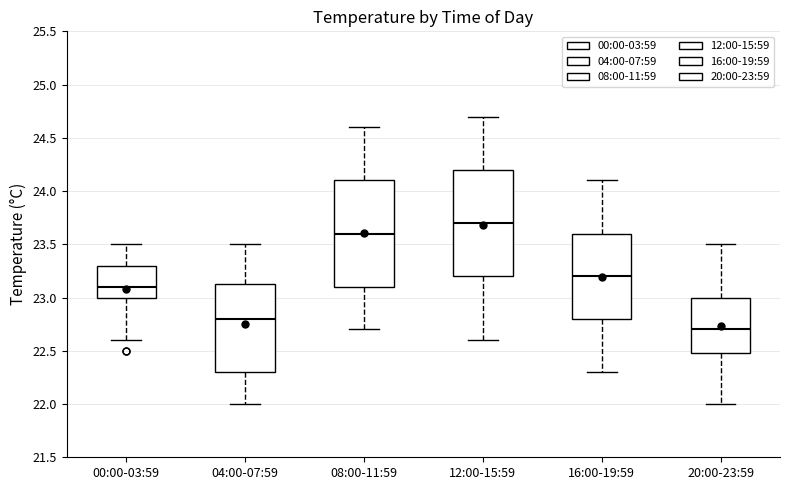

Reading left to right, transcribe this box plot: for each box, give where its median line is, the range the box spans, and where its two whiskers end, as read against the y-axis. The values are not printed on the chart, so give them approximately, as read against the axis.

00:00-03:59: median 23.10, box 23.00 to 23.30, whiskers 22.60 to 23.50
04:00-07:59: median 22.80, box 22.30 to 23.15, whiskers 22.00 to 23.50
08:00-11:59: median 23.60, box 23.10 to 24.10, whiskers 22.70 to 24.60
12:00-15:59: median 23.70, box 23.20 to 24.20, whiskers 22.60 to 24.70
16:00-19:59: median 23.20, box 22.80 to 23.60, whiskers 22.30 to 24.10
20:00-23:59: median 22.70, box 22.50 to 23.00, whiskers 22.00 to 23.50